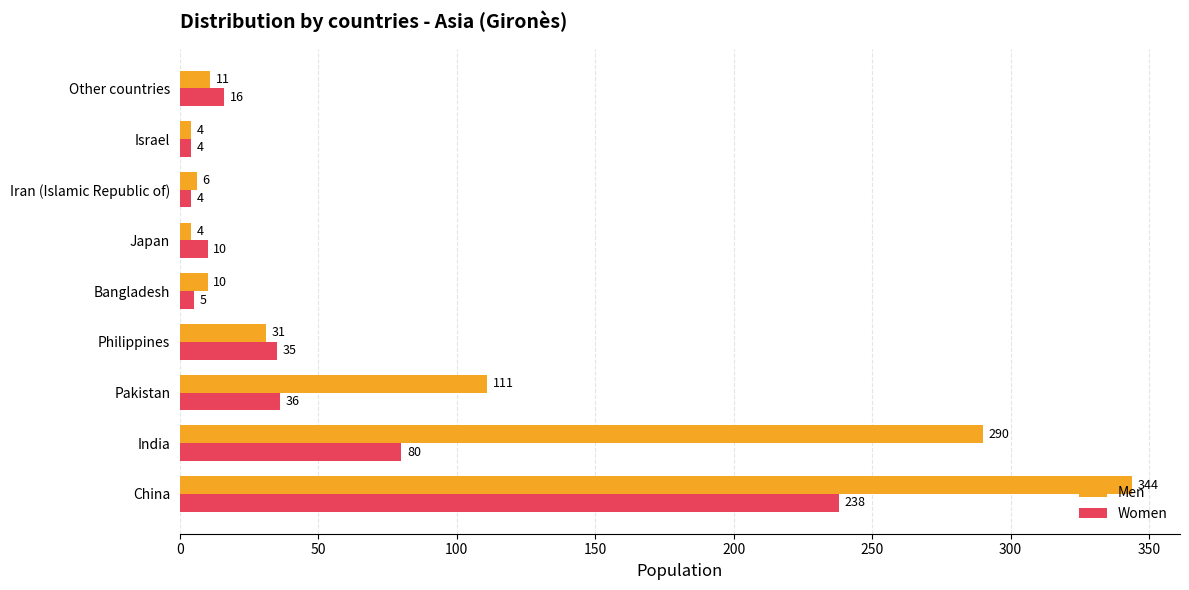

At which category is the sum across all series the highest?

China